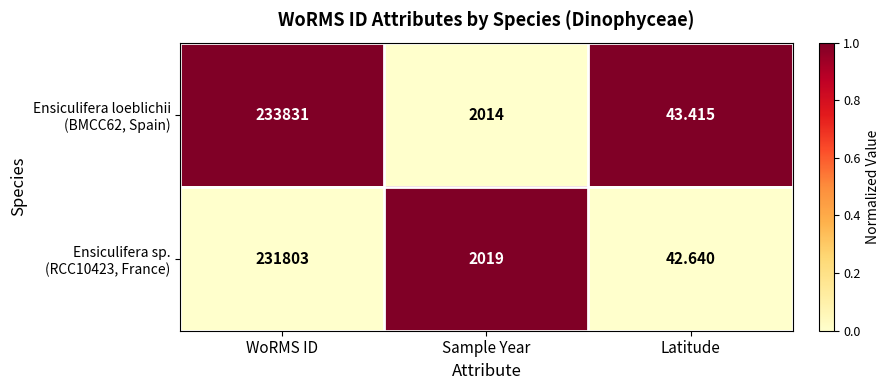

Which category has the highest value across all series?

WoRMS ID